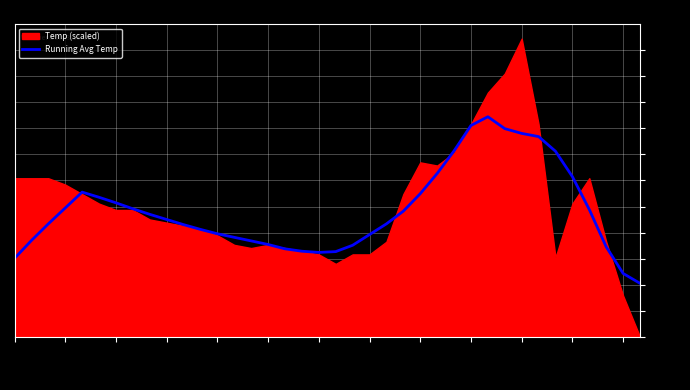

Which category has the highest value across all series?

28